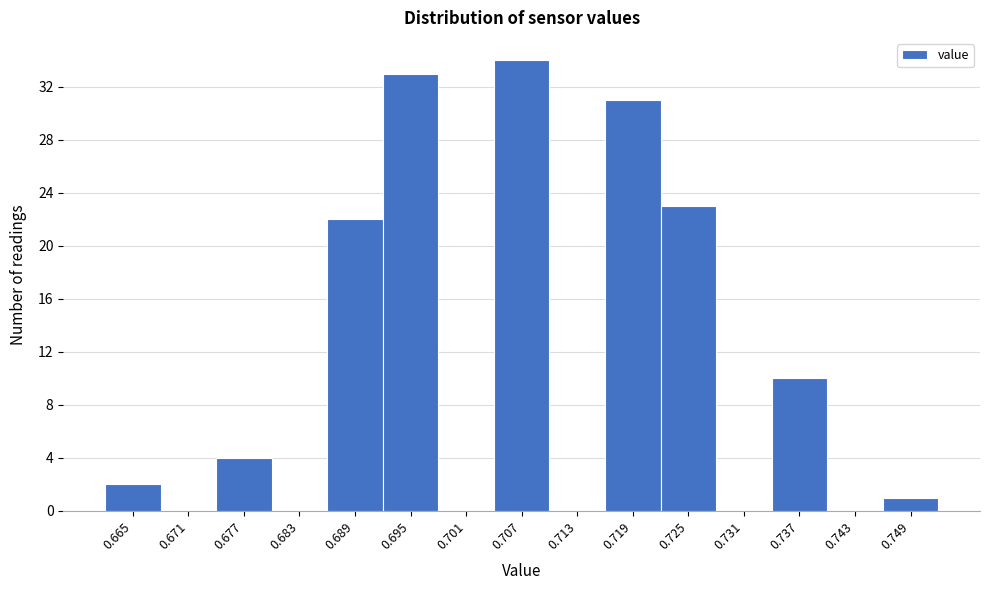

Reading left to right, extract all data points from this chart.

0.665=2	0.671=0	0.677=4	0.683=0	0.689=22	0.695=33	0.701=0	0.707=34	0.713=0	0.719=31	0.725=23	0.731=0	0.737=10	0.743=0	0.749=1